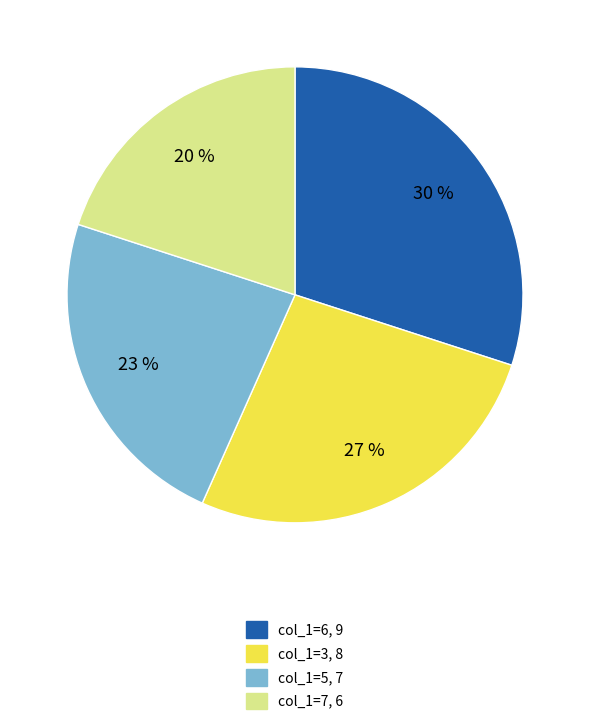

Does any single category account for the majority?

No